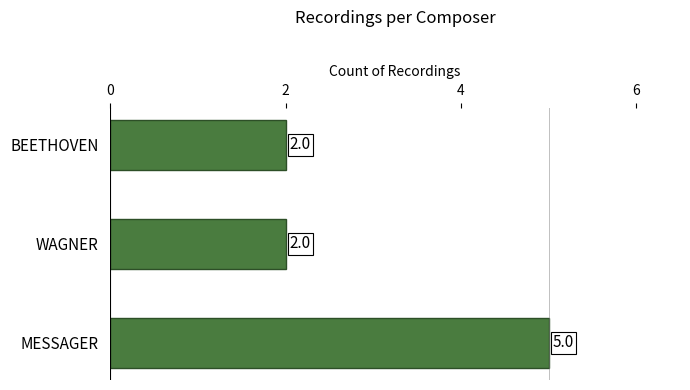

Count the values in the range 2 to 5.

3